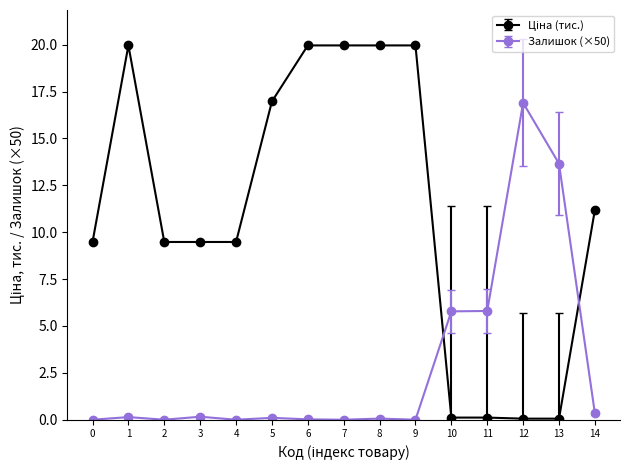

What is the greatest value displayed?

20.0